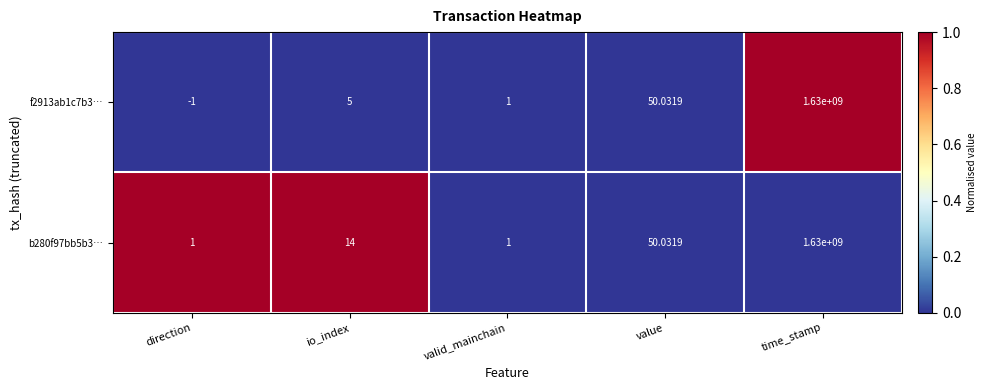

At which category is the sum across all series the highest?

time_stamp